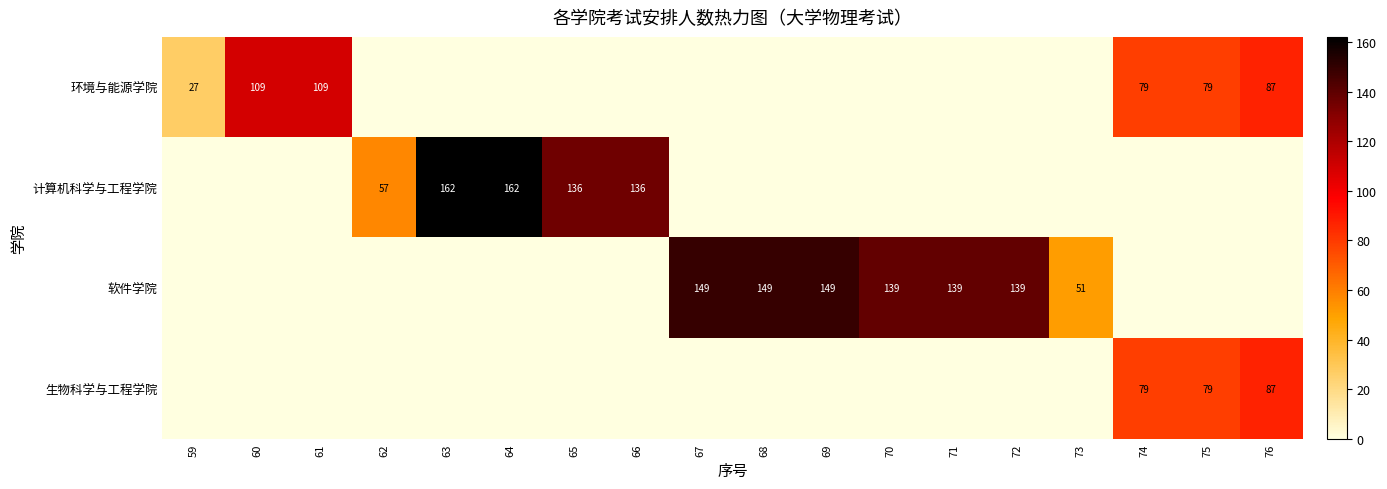

What is the sum of all 生物科学与工程学院 values?

245